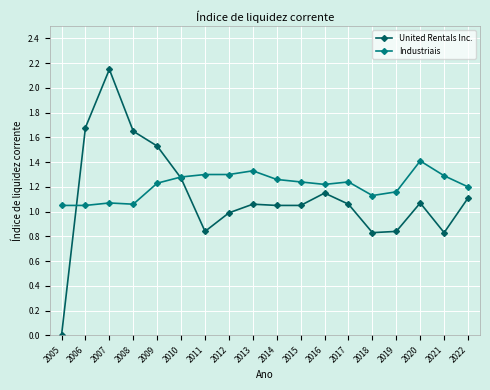

At which category does the chart reach its peak across all series?

2007